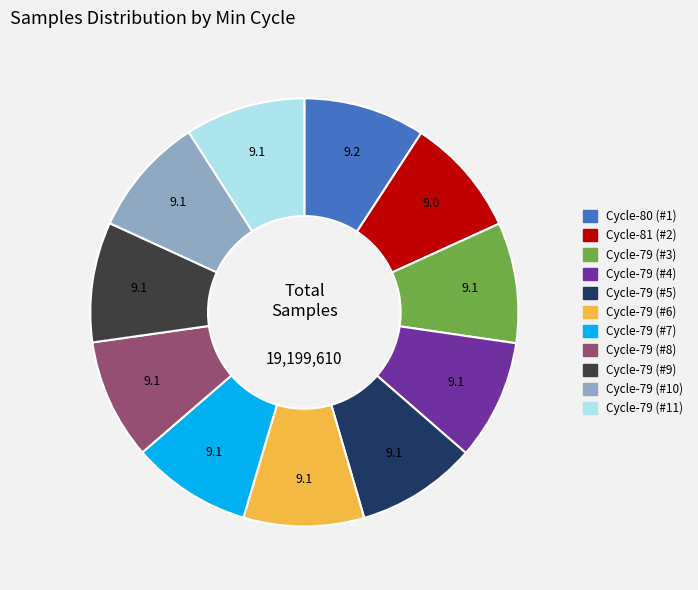

Is there a majority slice in this chart?

No